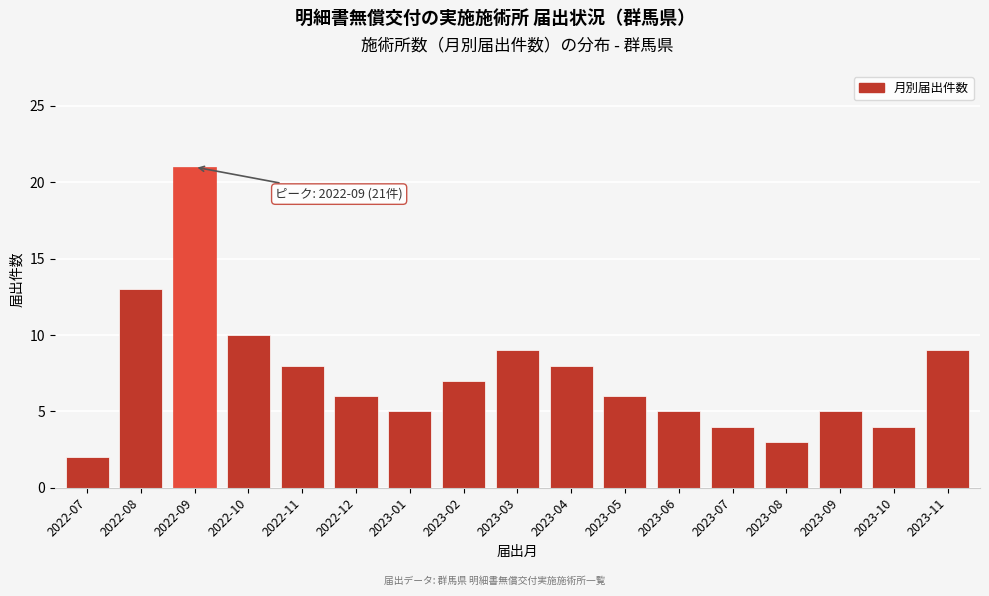

Reading left to right, transcribe all the data shown in this chart.

2022-07=2	2022-08=13	2022-09=21	2022-10=10	2022-11=8	2022-12=6	2023-01=5	2023-02=7	2023-03=9	2023-04=8	2023-05=6	2023-06=5	2023-07=4	2023-08=3	2023-09=5	2023-10=4	2023-11=9